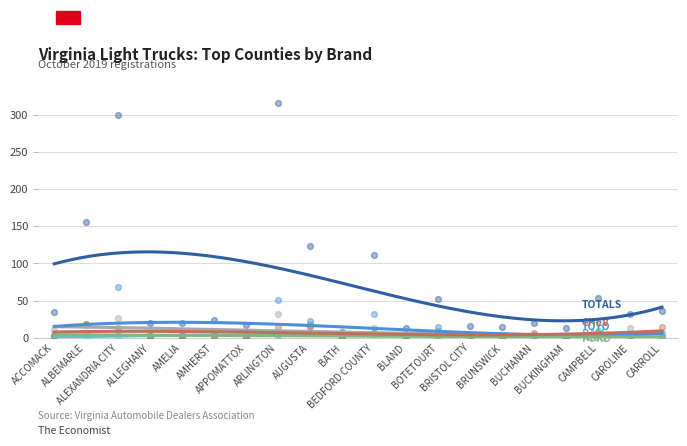

Which series contains the highest Y value?

TOTALS